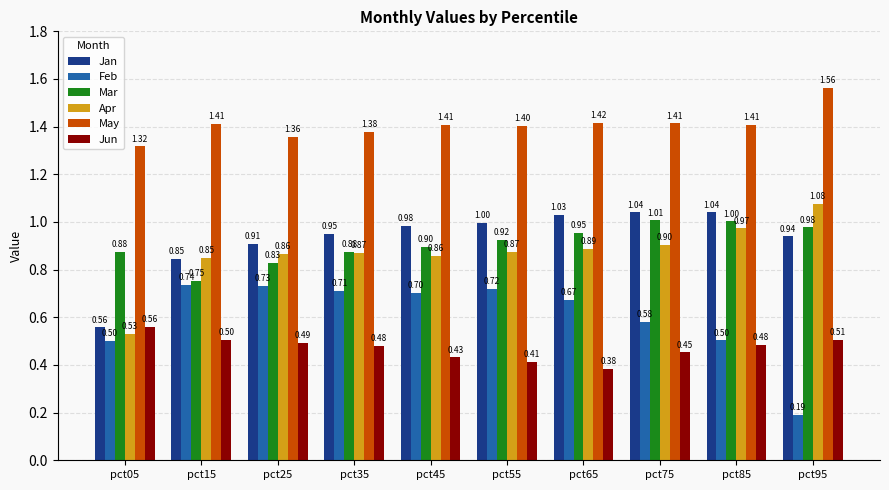

Which series has the largest total across all categories?

May